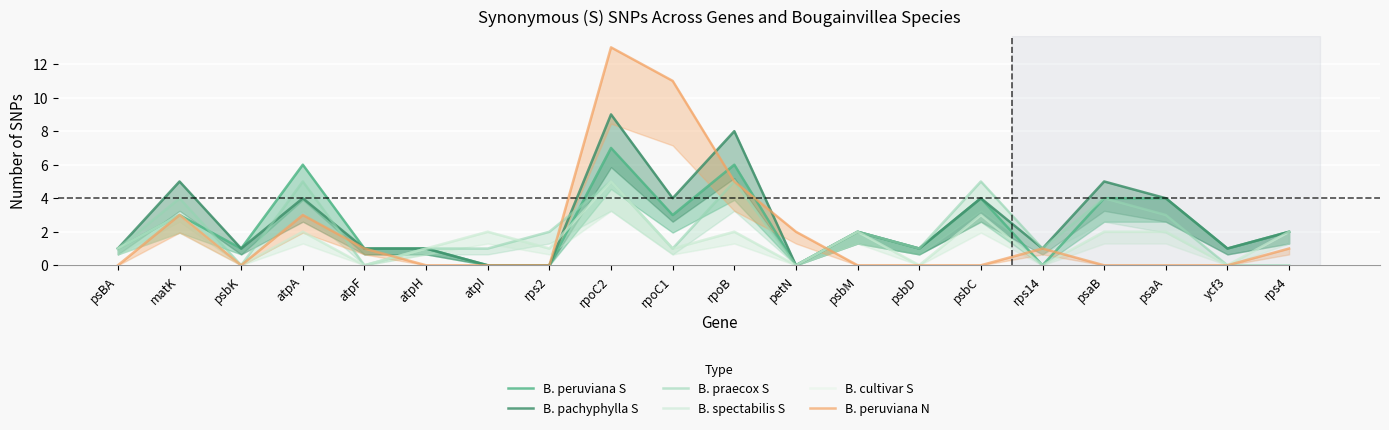

How many interior local valleys does the B. spectabilis S series have?

8